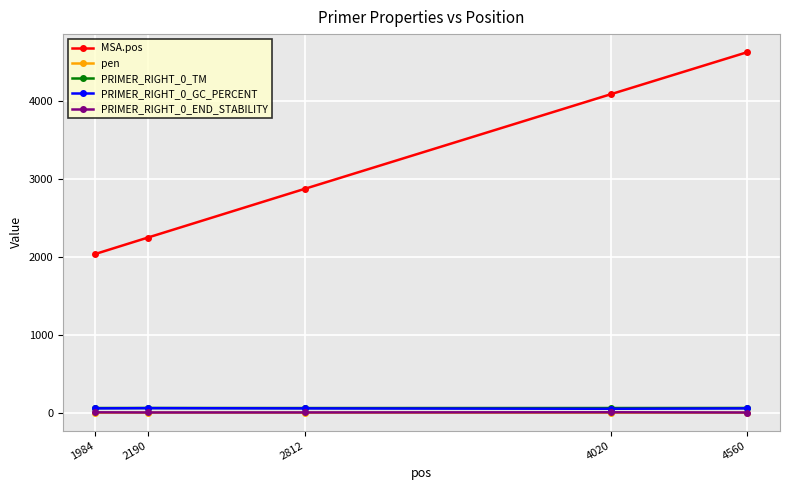

At which category is the sum across all series the highest?

4560